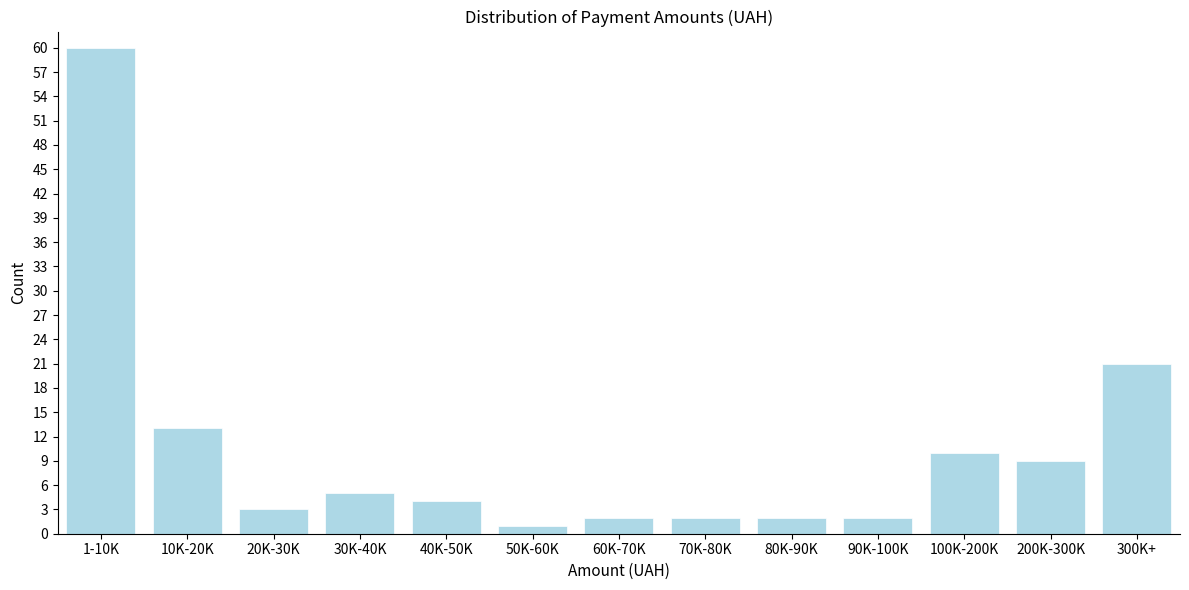

Reading left to right, extract all data points from this chart.

60	13	3	5	4	1	2	2	2	2	10	9	21